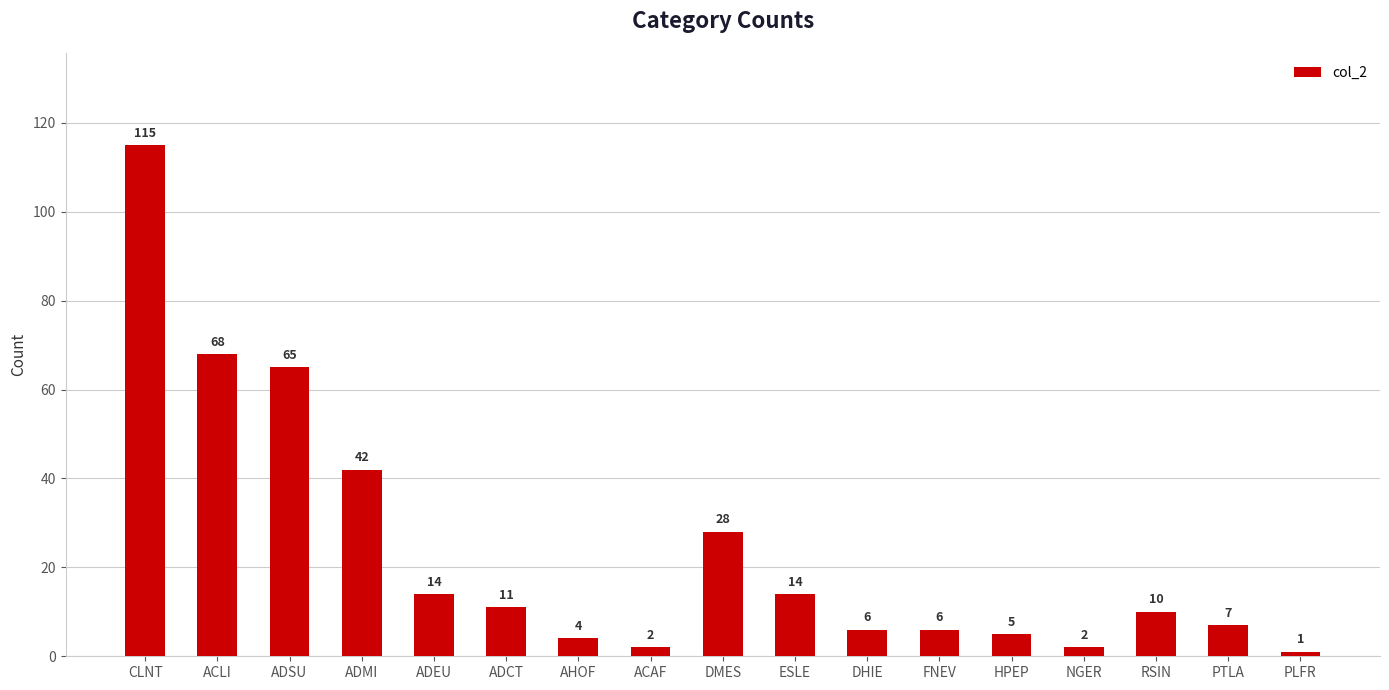

What is the difference between the maximum and minimum values?

114